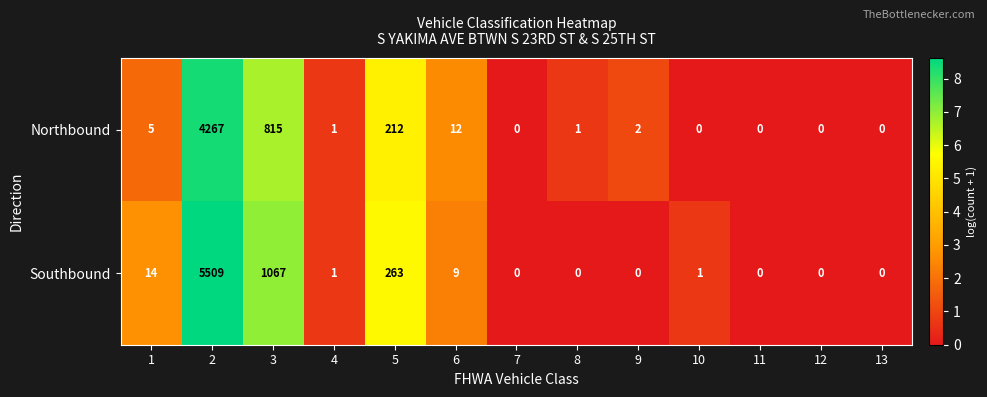

Which series has the largest range (max minus min)?

Southbound